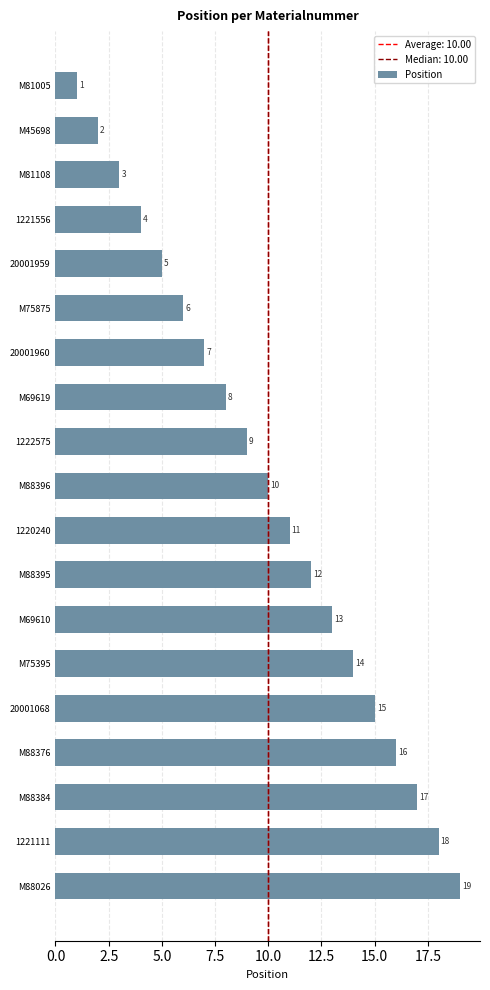

What is the smallest value displayed?

1